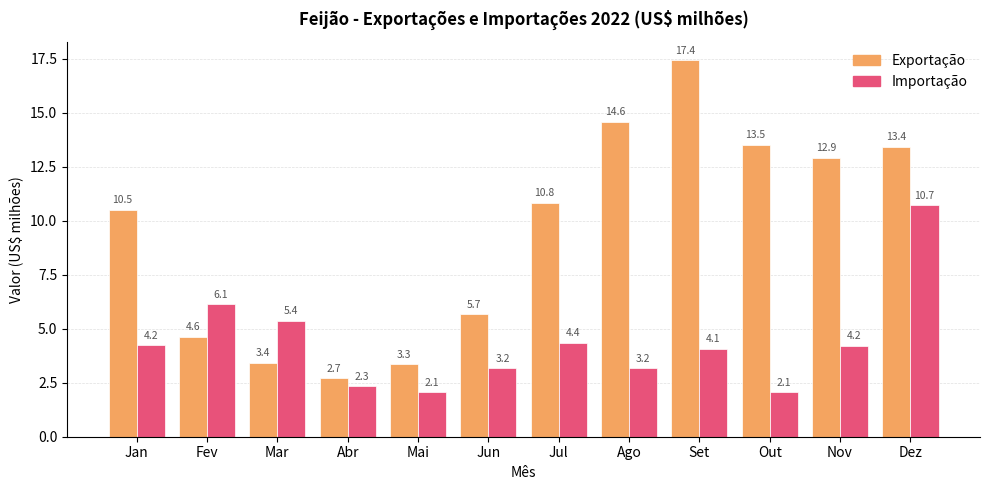

Does the chart contain stacked bars?

No